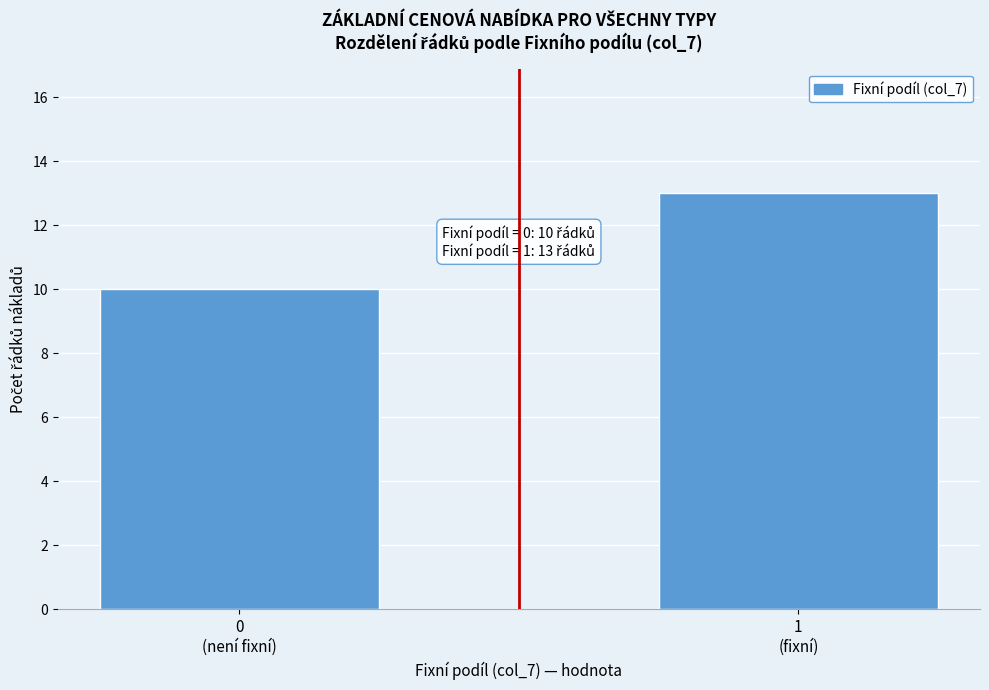

Reading left to right, what are all the values shown in this chart?

10	13